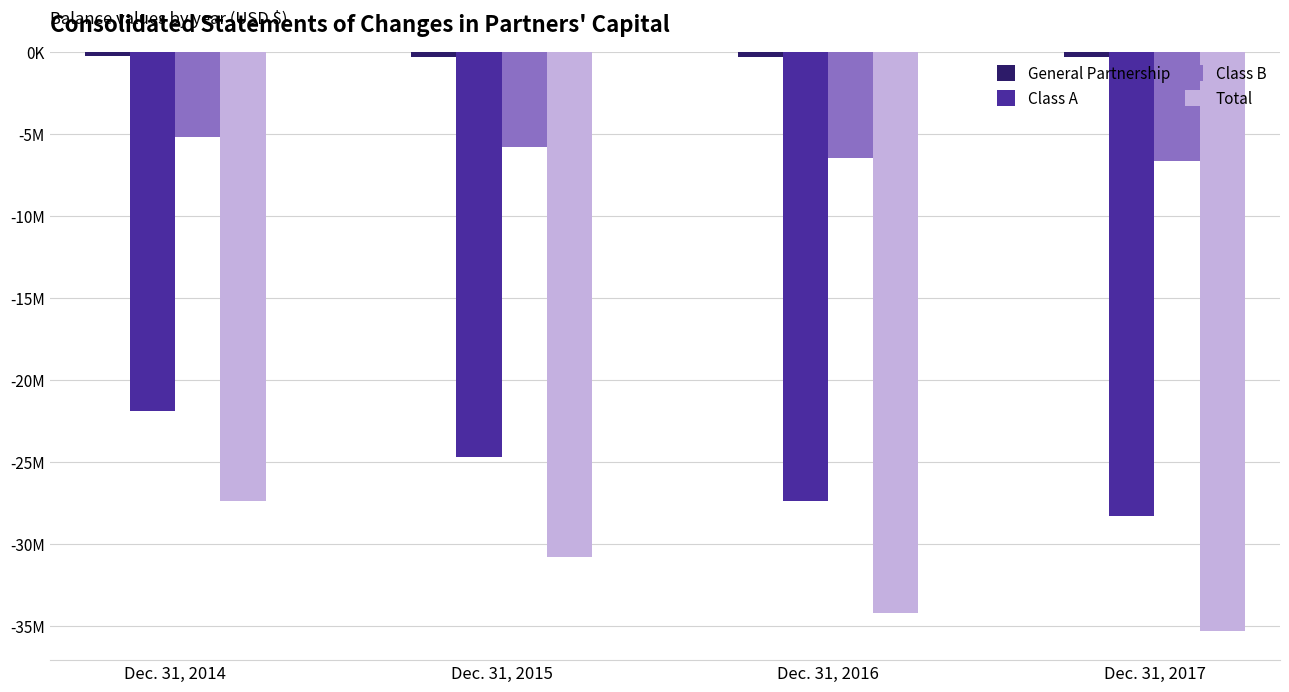

Which series has the widest spread of values?

Total